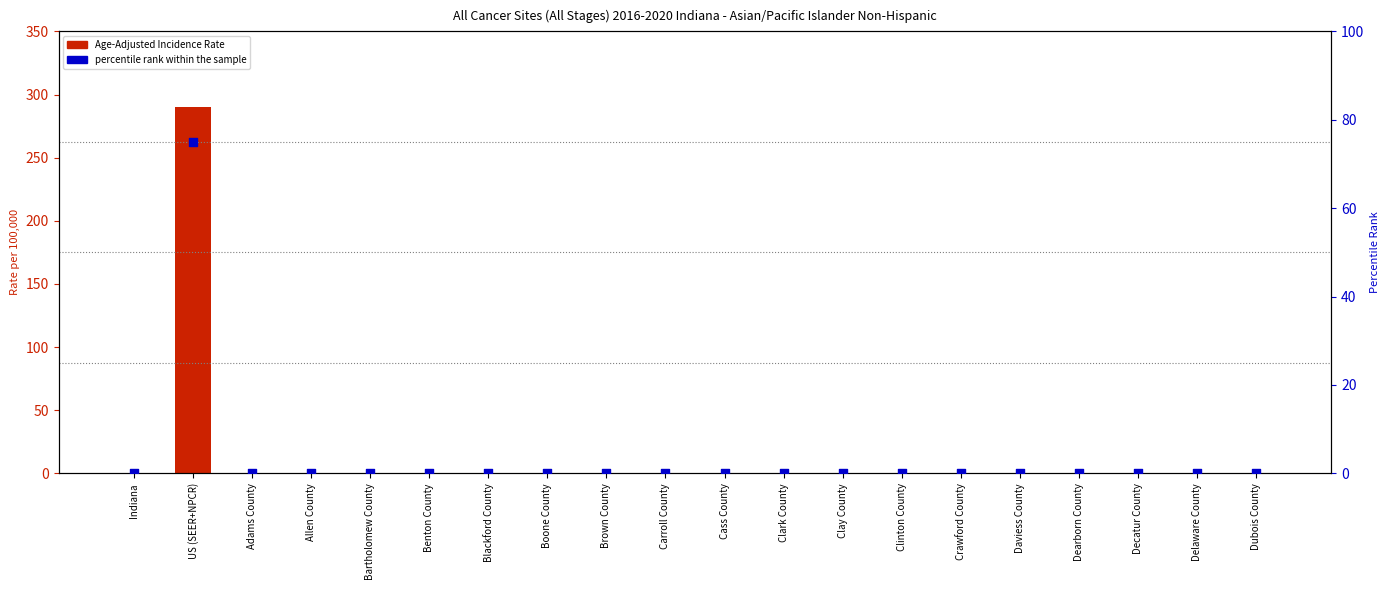

Which series reaches the maximum Y coordinate?

Age-Adjusted Incidence Rate